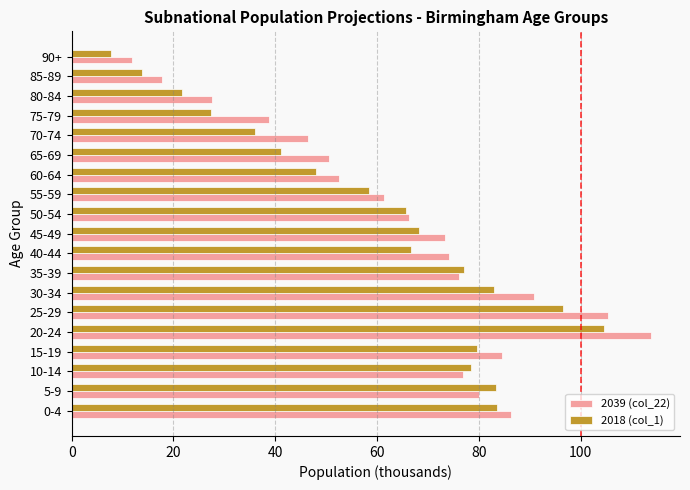

The value of 2039 (col_22) at 35-39 is 36.7. True or false?

False